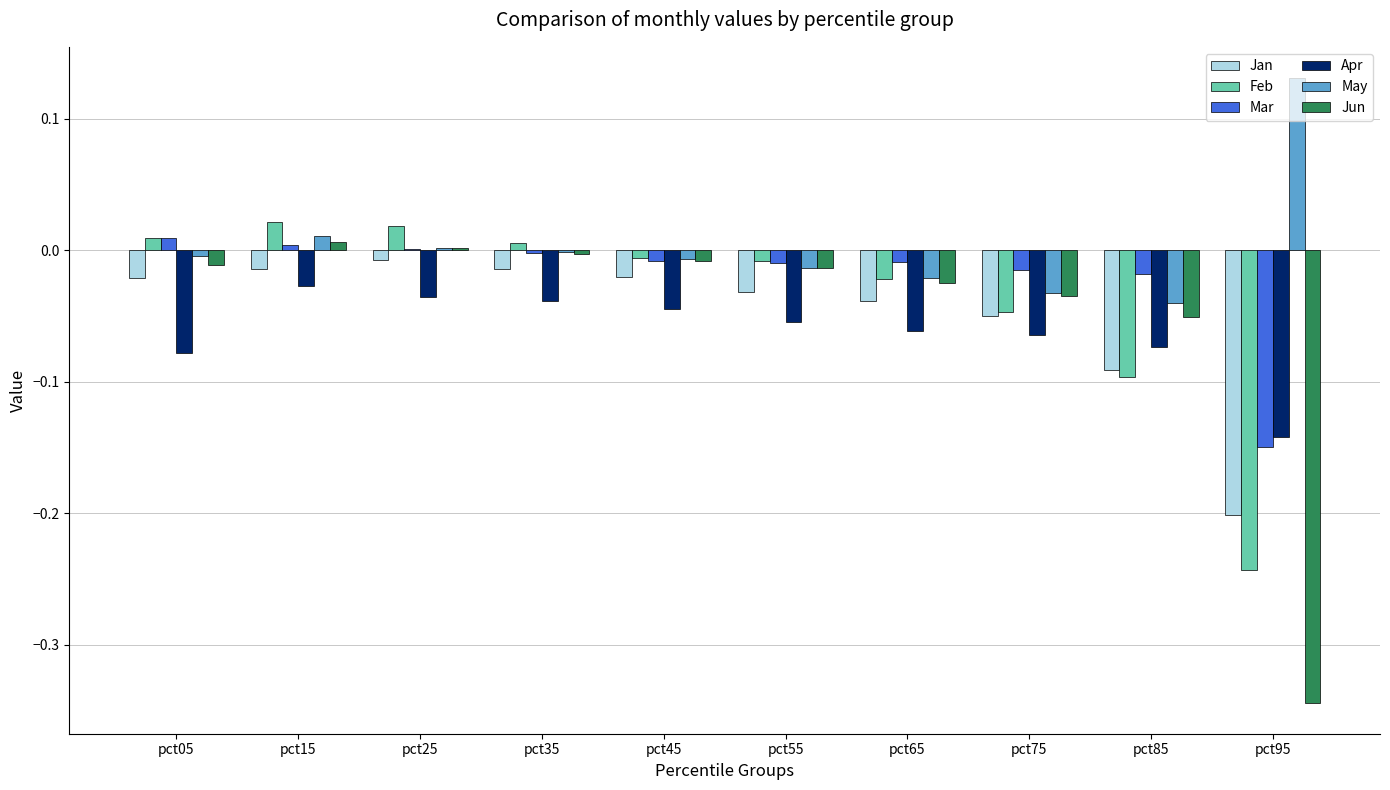

At which label is Apr closest to 0?

pct15